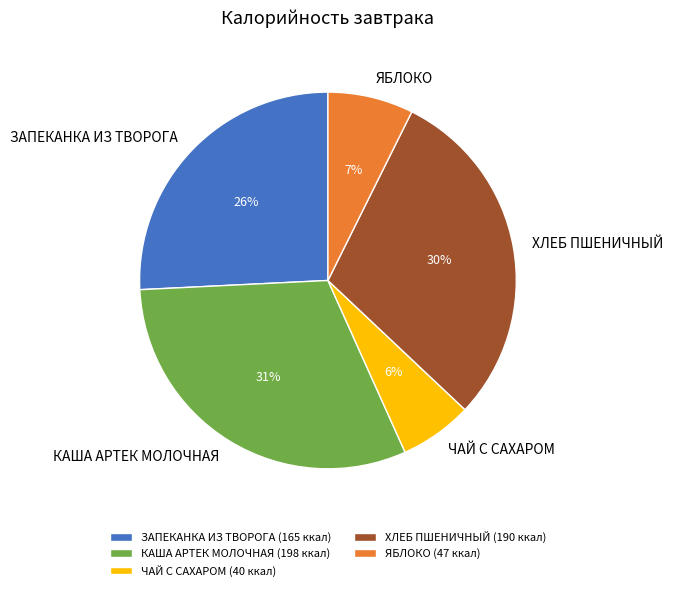

Is it true that ЧАЙ С САХАРОМ is 18% of the pie?

False